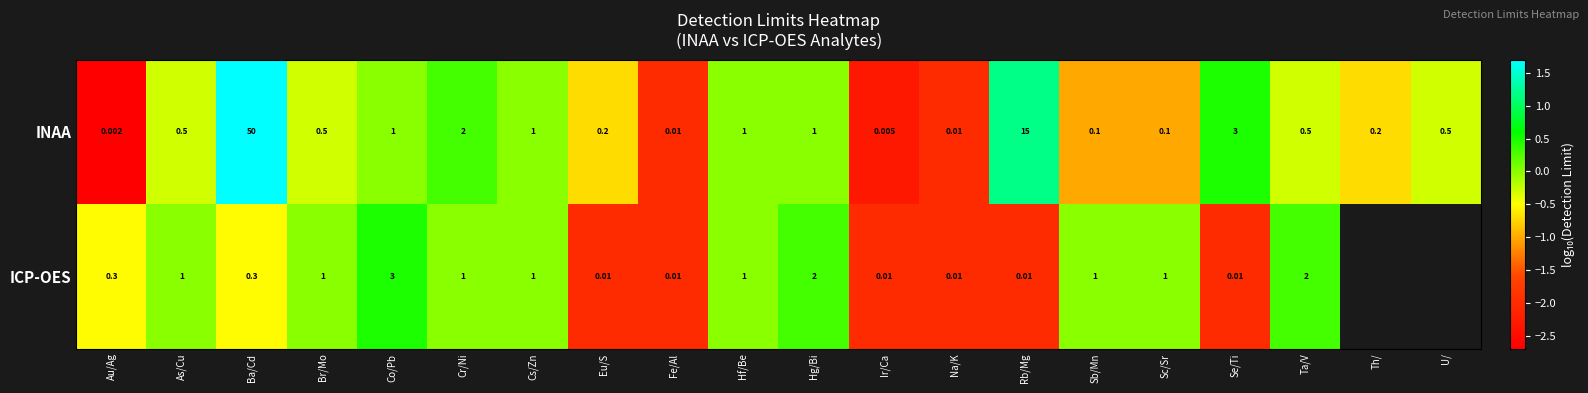

At Se/Ti, list the series in order from largest to smallest.

INAA, ICP-OES